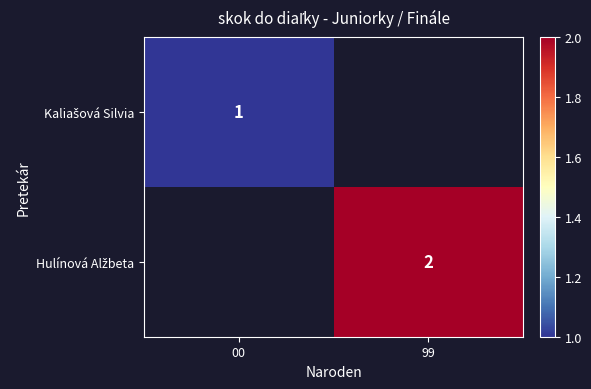

Which series has the widest spread of values?

Kaliašová Silvia